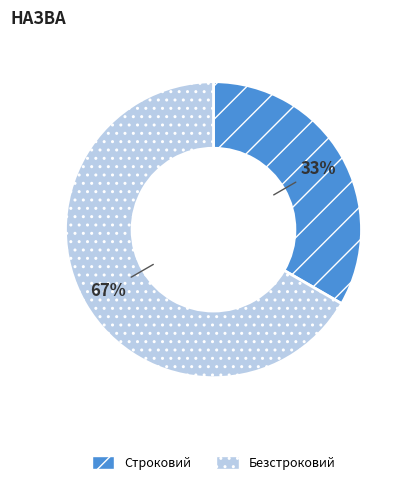

To the nearest percent, what is the combined percentage of Безстроковий and Строковий?

100%